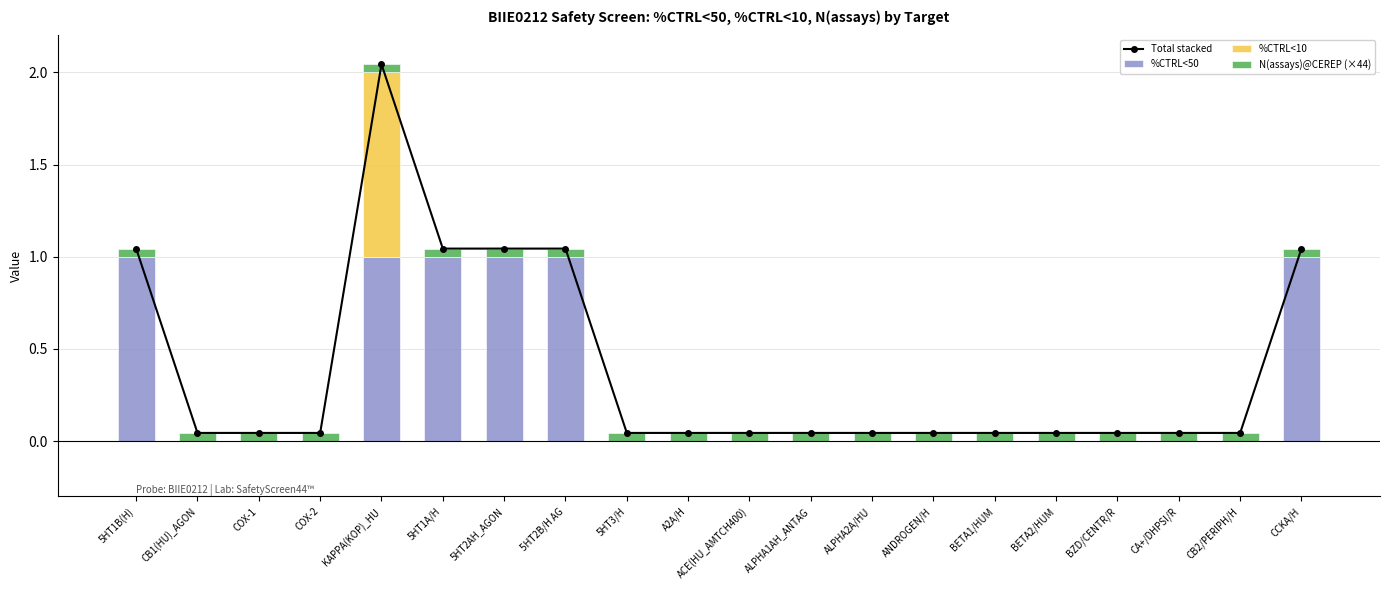

What is the sum of all %CTRL<50 values?

6.0